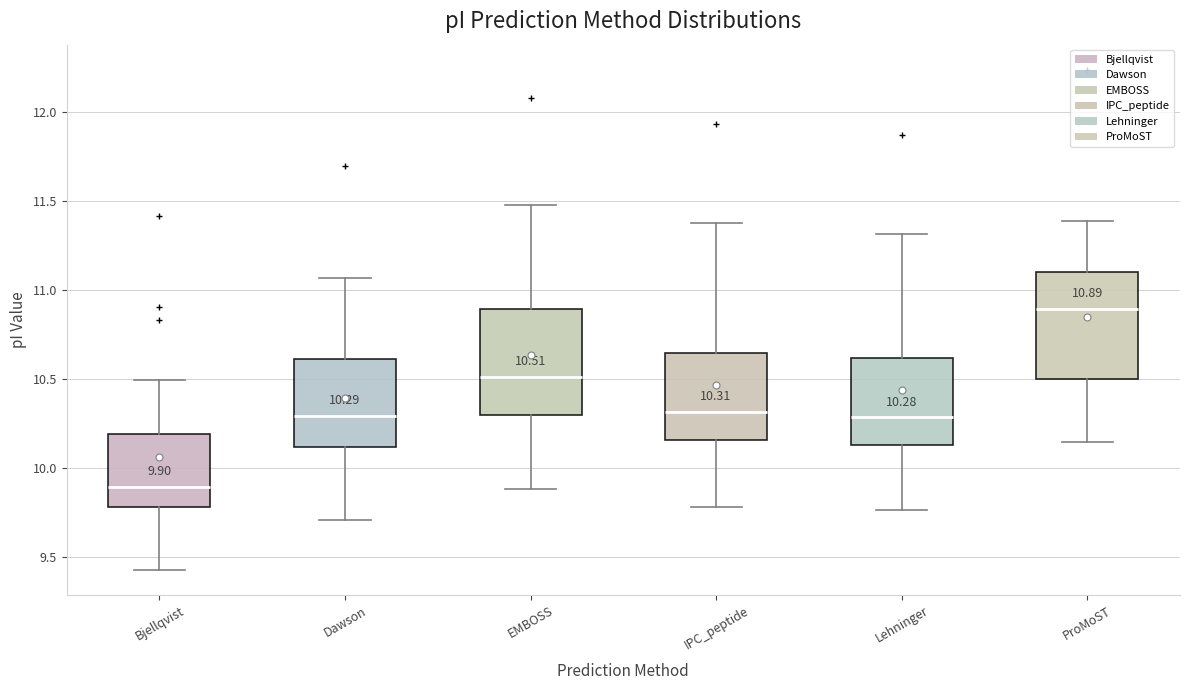

Which box's median line is the lowest?

Bjellqvist